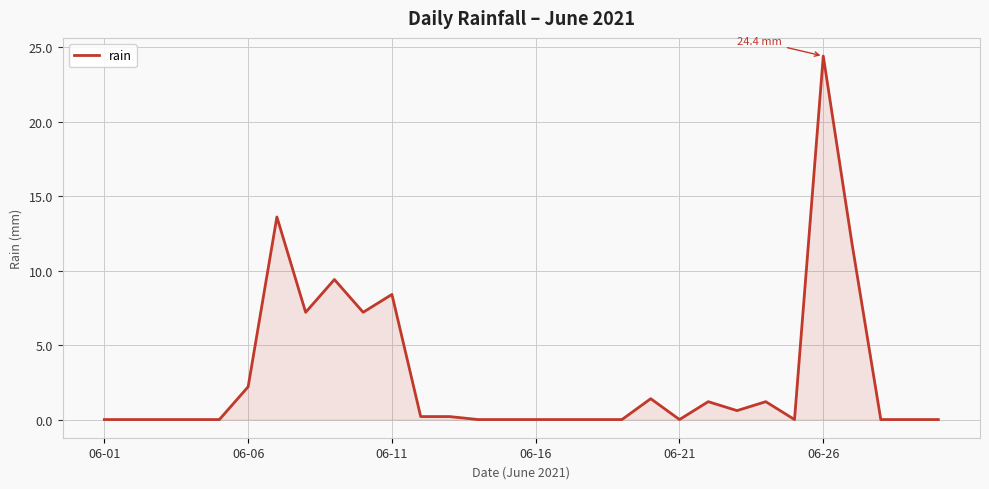

What is the greatest value displayed?

24.4